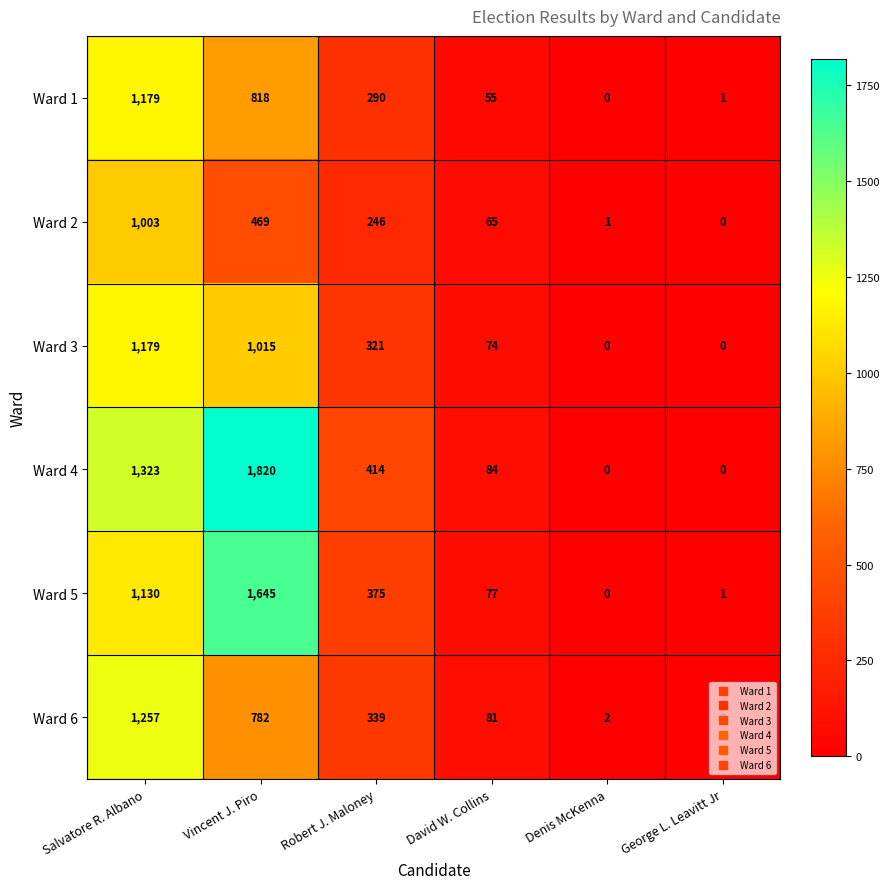

What is the difference between the highest and lowest values at Salvatore R. Albano?

320